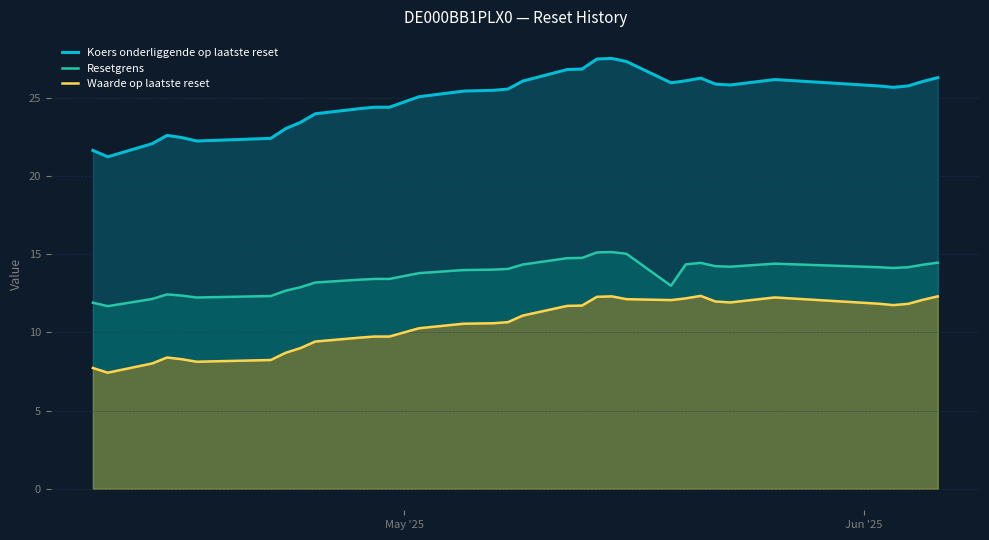

List the series in order of their peak value, highest first.

Koers onderliggende op laatste reset, Resetgrens, Waarde op laatste reset